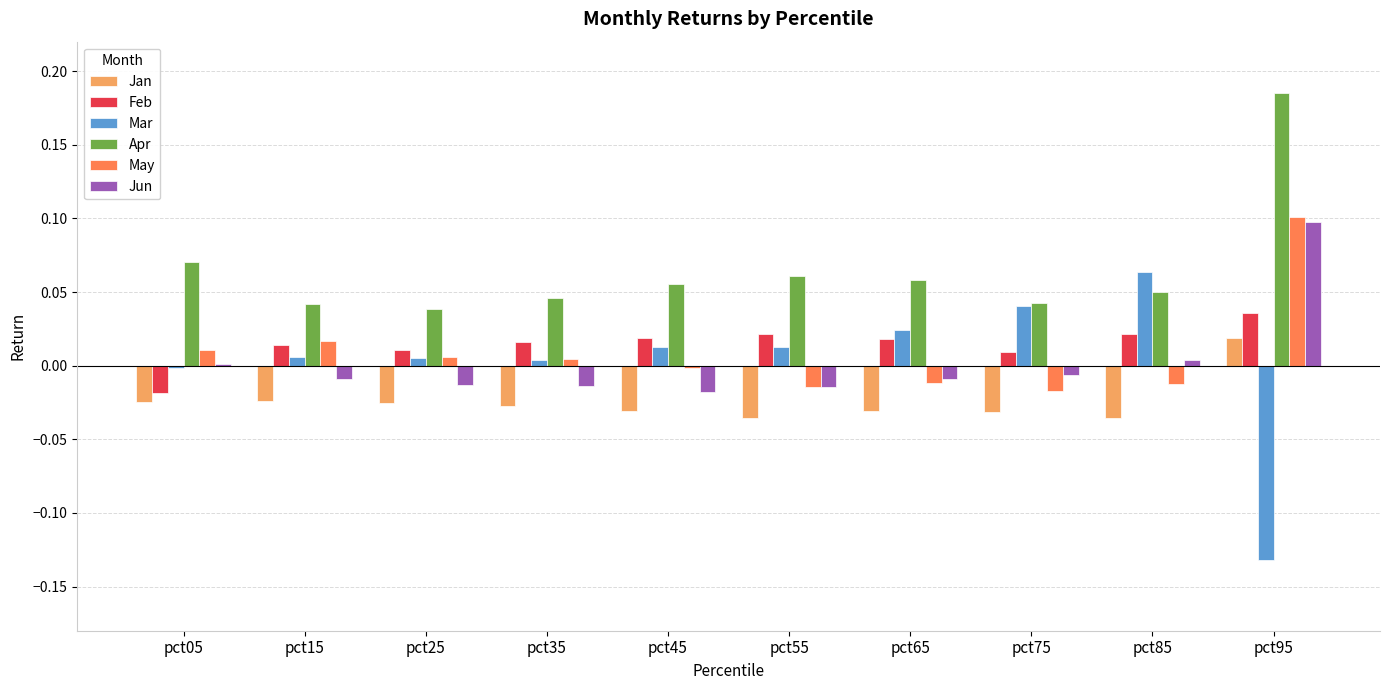

Is it true that May equals 0.2 at pct95?

False